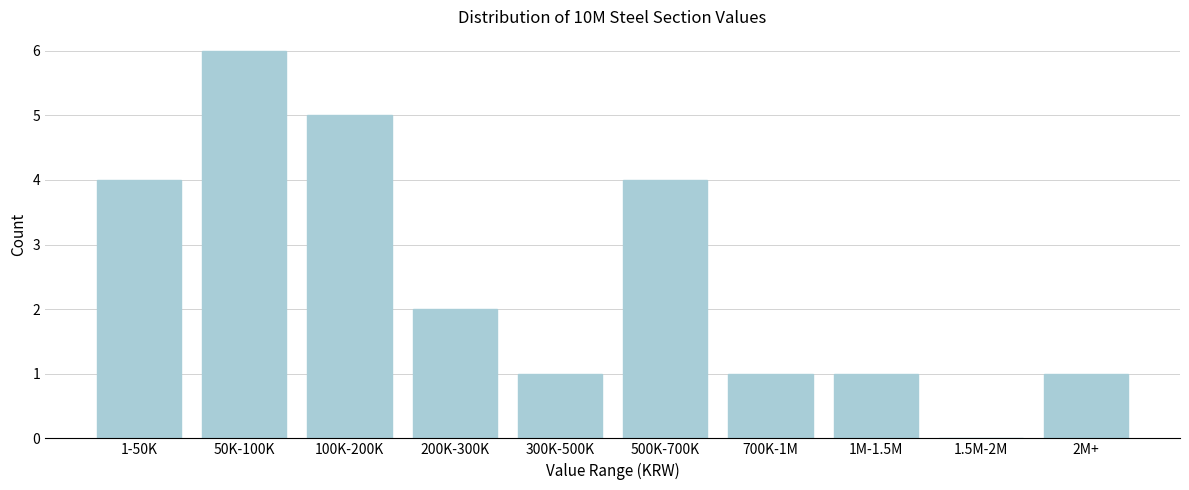

Reading left to right, list all the values displayed in this chart.

1-50K=4	50K-100K=6	100K-200K=5	200K-300K=2	300K-500K=1	500K-700K=4	700K-1M=1	1M-1.5M=1	1.5M-2M=0	2M+=1